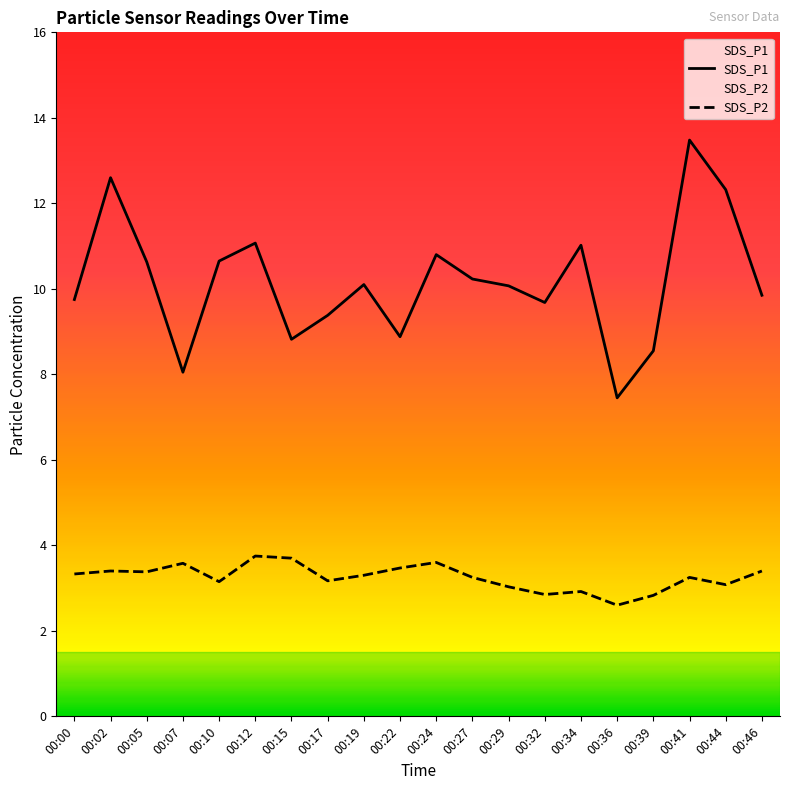

What is the sum of the SDS_P1 values at 00:34 and 00:02?

23.6